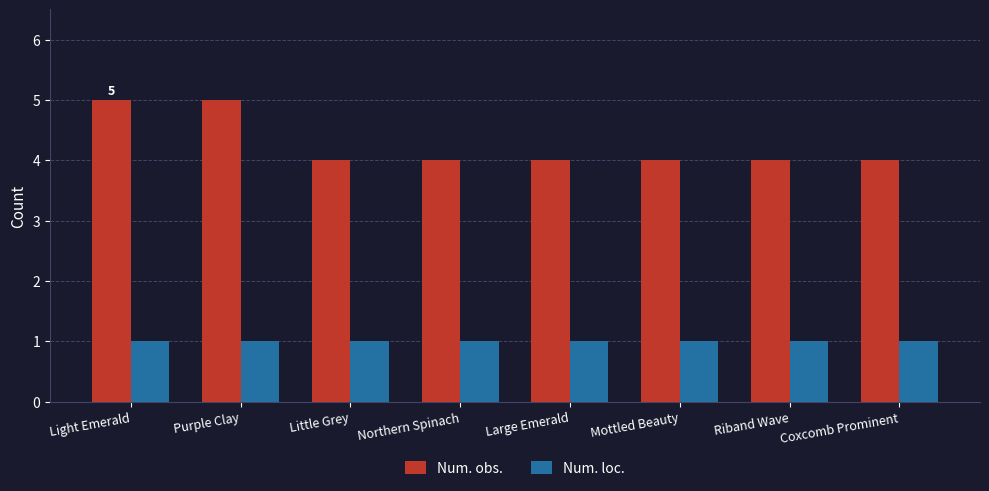

What is the value of the Num. loc. bar at the 2nd from the left?

1